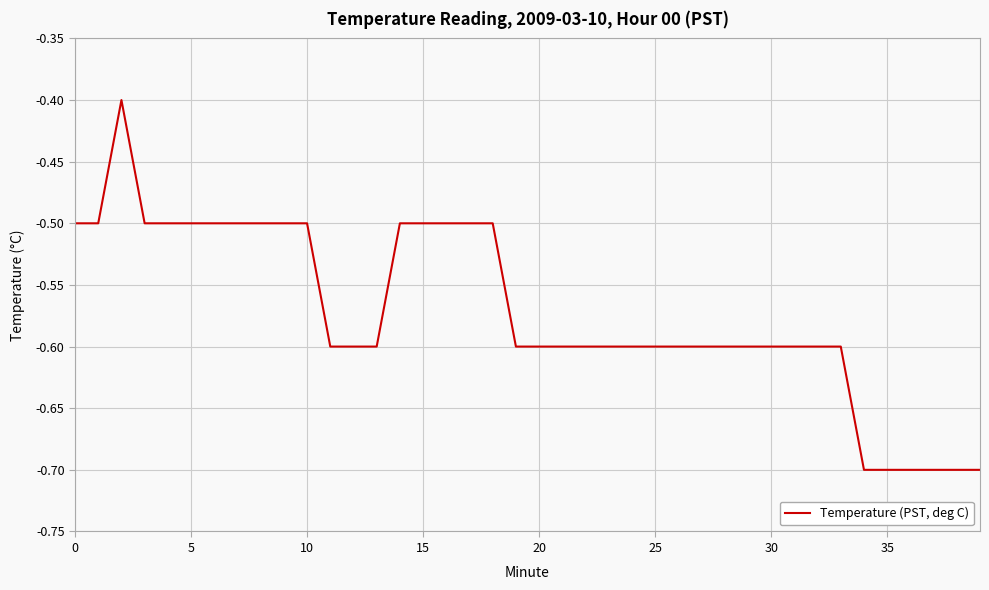

What is the difference between the maximum and minimum values?

0.3